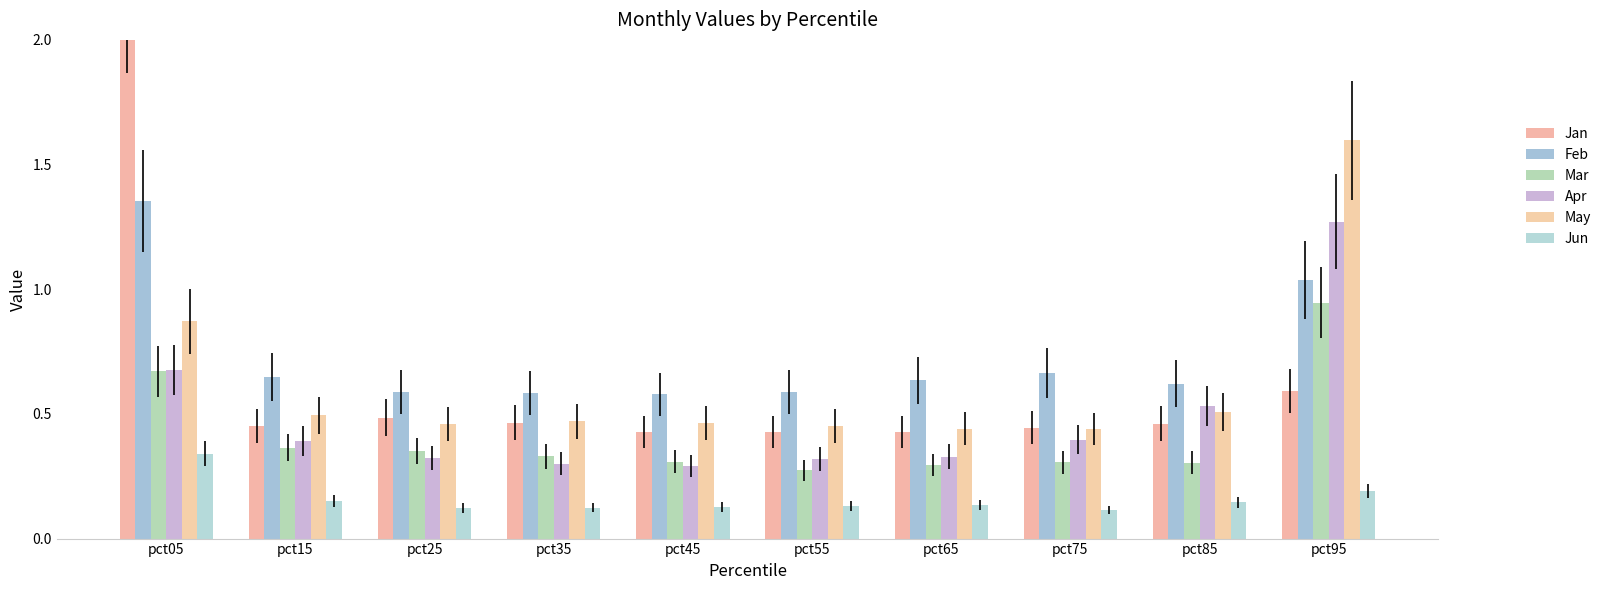

How many groups of bars are there?

10